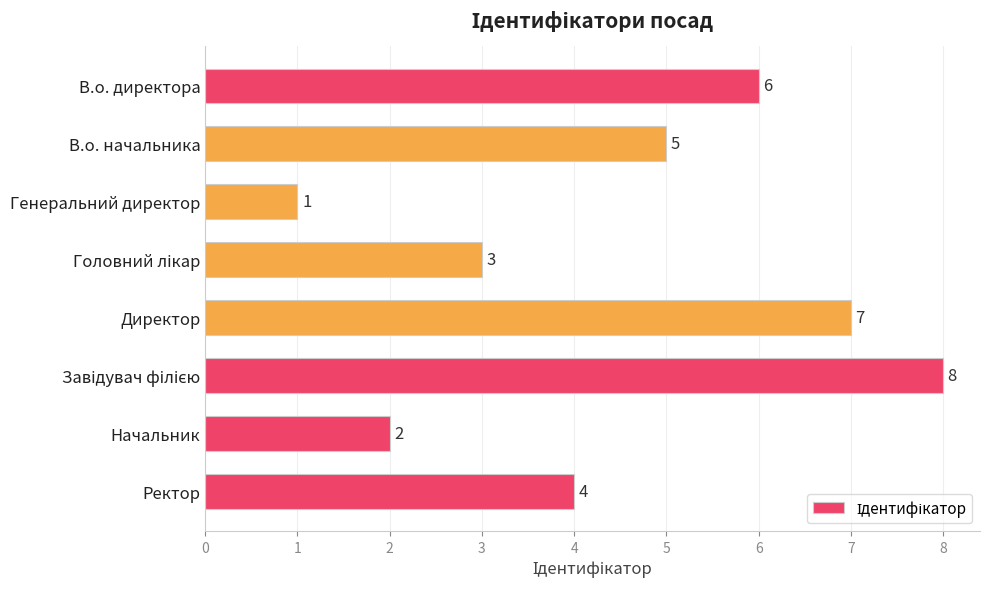

Reading top to bottom, what are all the values shown in this chart?

6	5	1	3	7	8	2	4